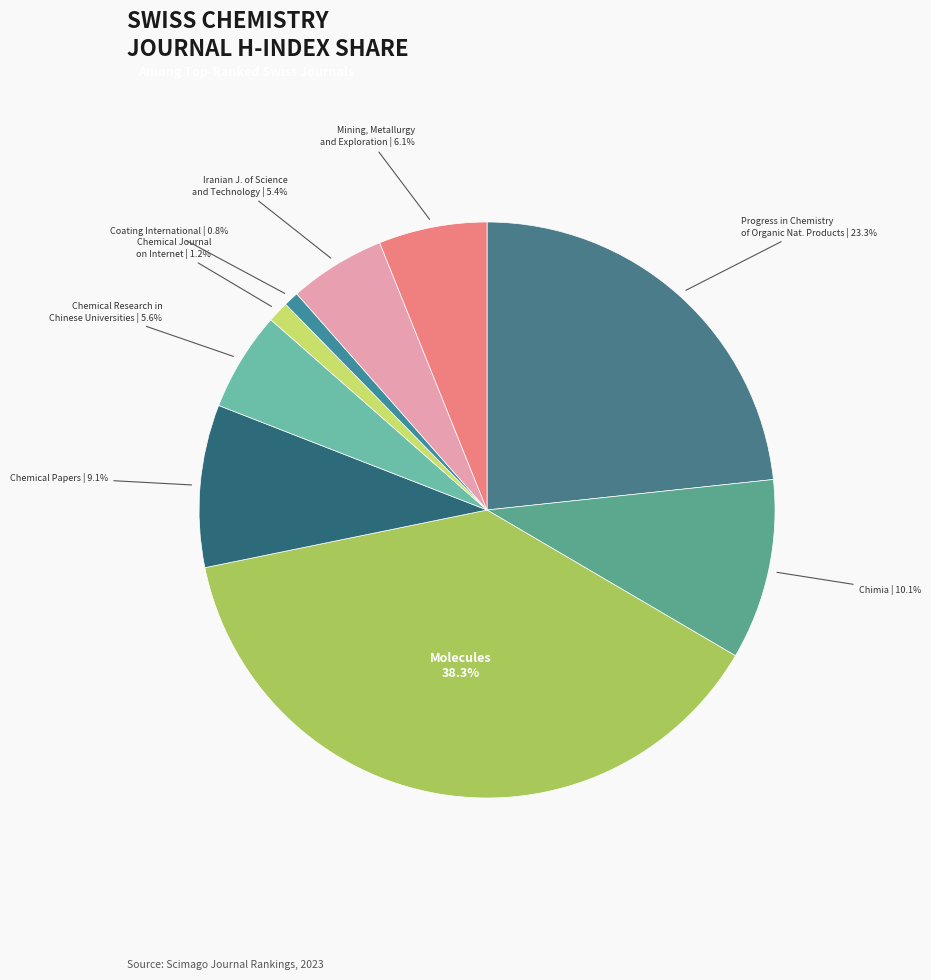

Rank the categories by value from highest to lowest.

Molecules, Progress in Chemistry of Organic Nat. Products, Chimia, Chemical Papers, Mining, Metallurgy and Exploration, Chemical Research in Chinese Universities, Iranian J. of Science and Technology, Chemical Journal on Internet, Coating International